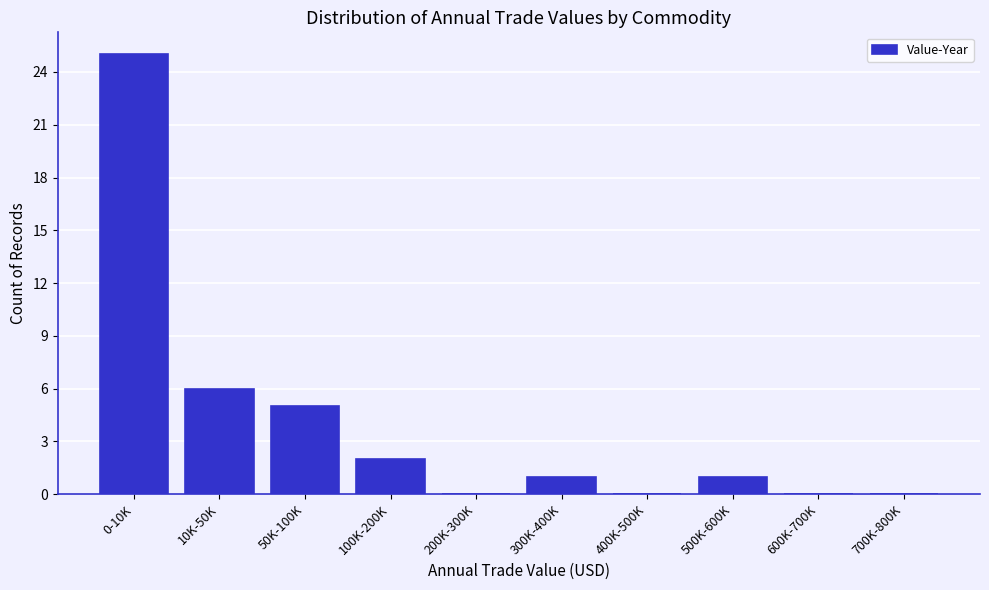

Reading left to right, what are all the values shown in this chart?

0-10K=25	10K-50K=6	50K-100K=5	100K-200K=2	200K-300K=0	300K-400K=1	400K-500K=0	500K-600K=1	600K-700K=0	700K-800K=0